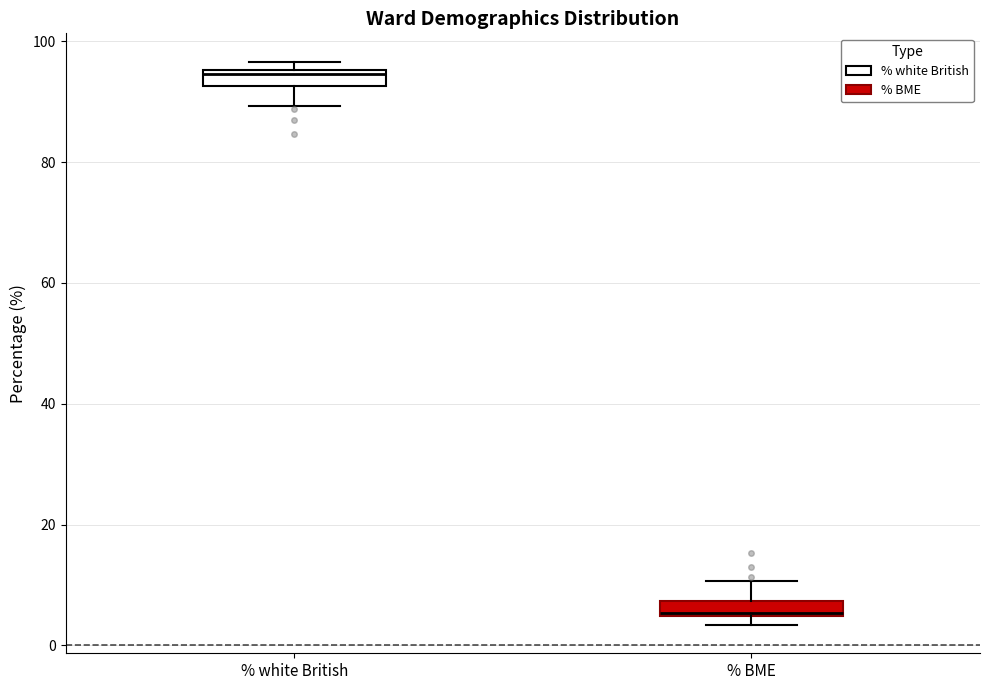

Where is the upper edge of the box for % white British on the y-axis? The values are not printed on the chart, so give them approximately, as read against the axis.

96